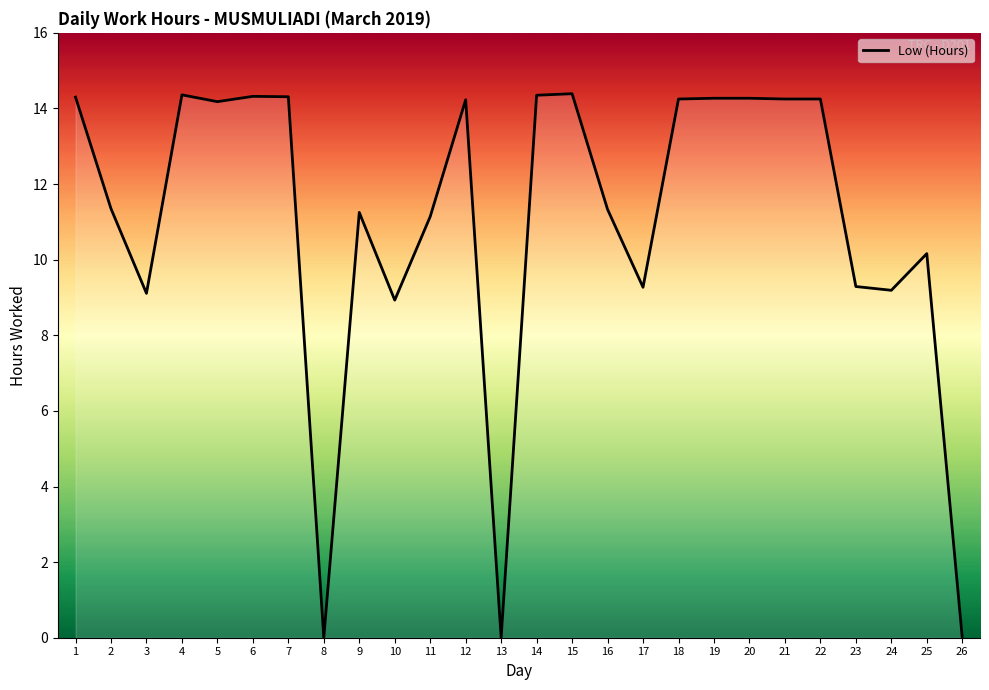

What is the difference between the maximum and minimum values?

14.4